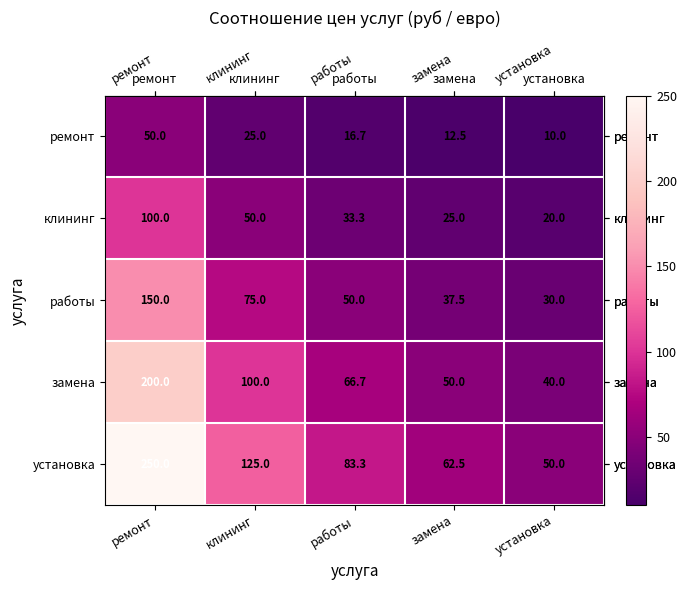

What is the sum of the установка values at замена and ремонт?

312.5